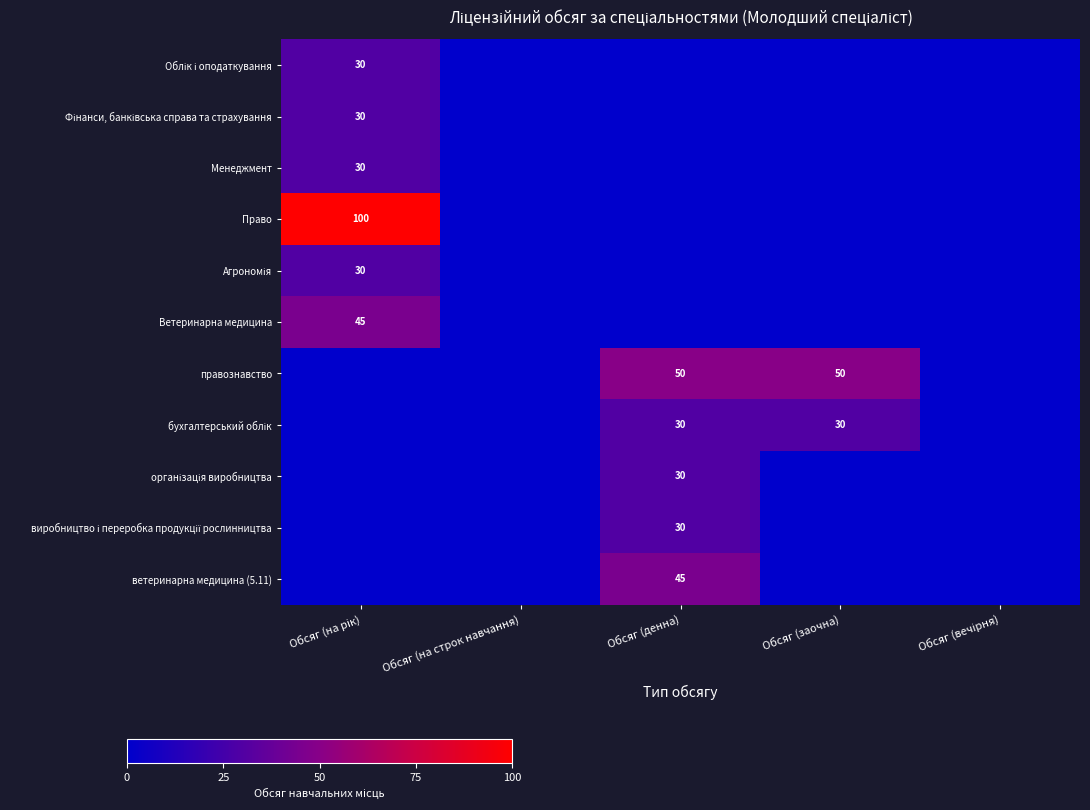

True or false: правознавство has a value of 50 at Обсяг (заочна).

True